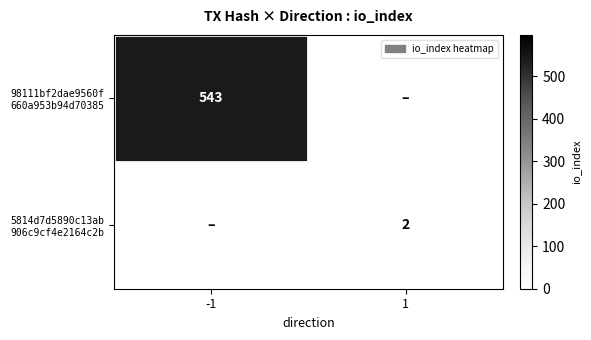

What is the smallest value displayed?

2.0